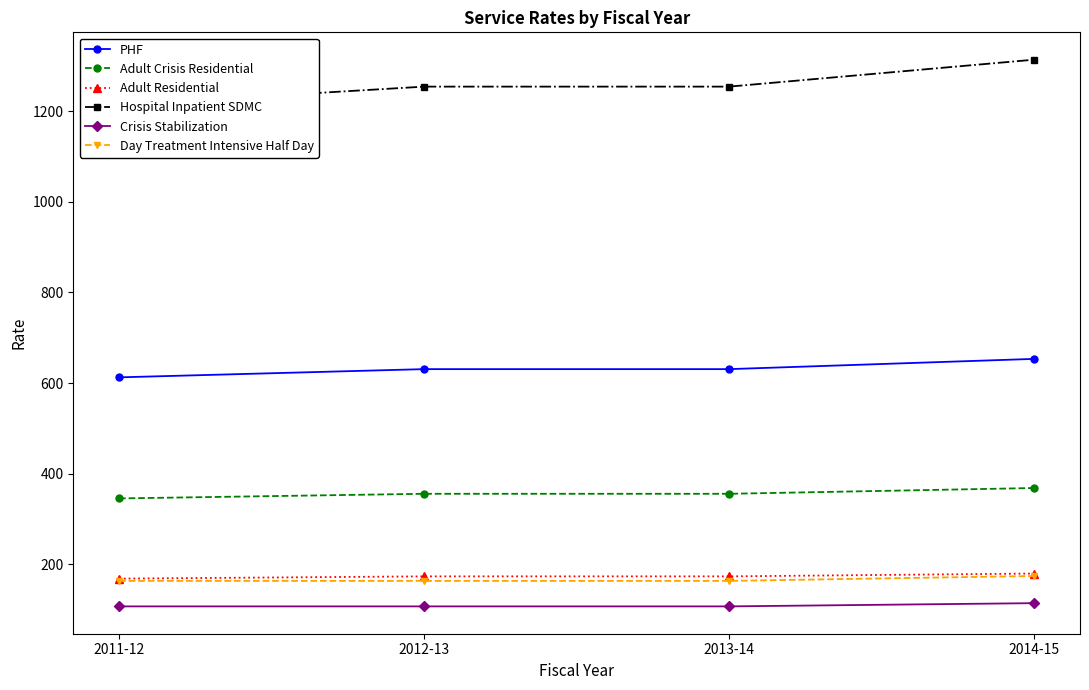

What is the smallest value displayed?

107.2